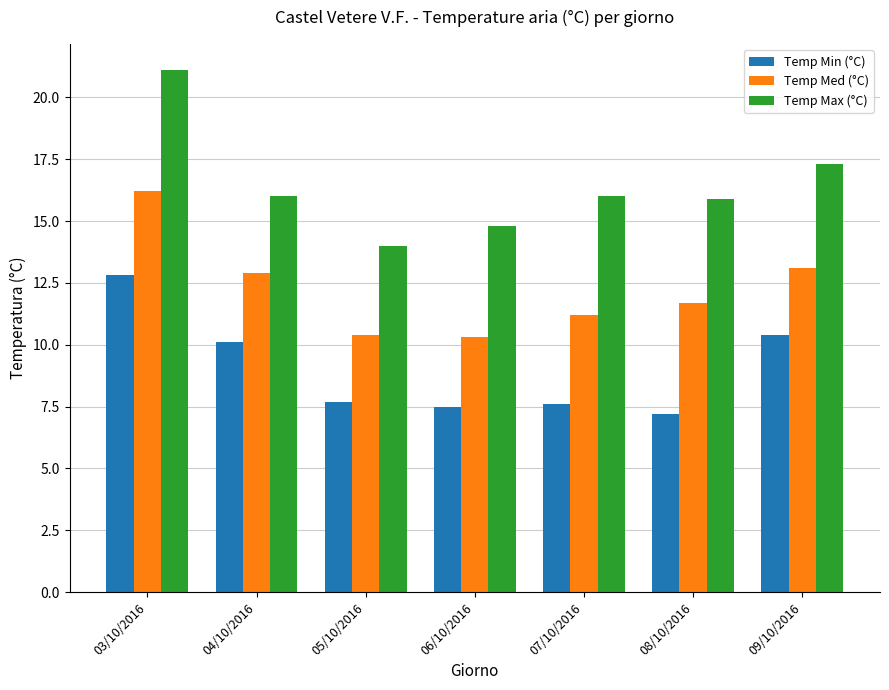

At how many categories does at least one series exceed 18?

1